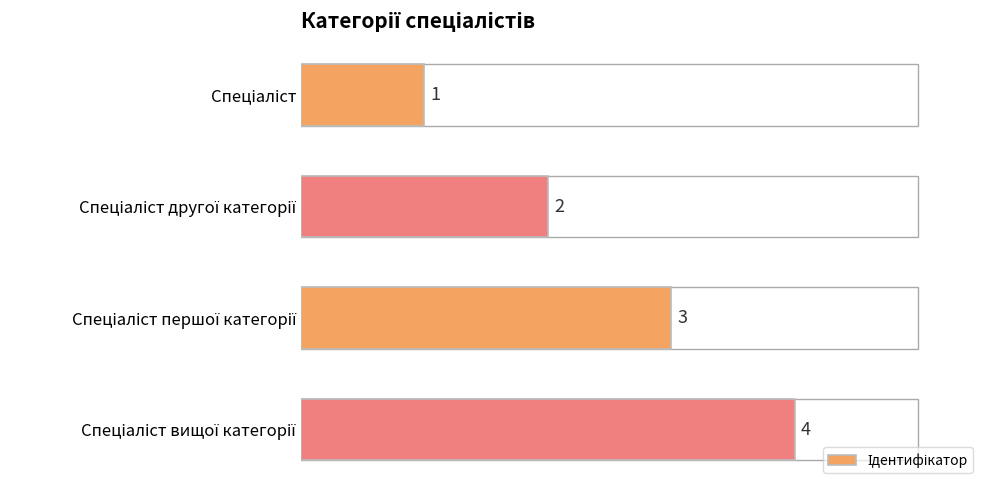

What is the value of the 4th bar from the top?

4